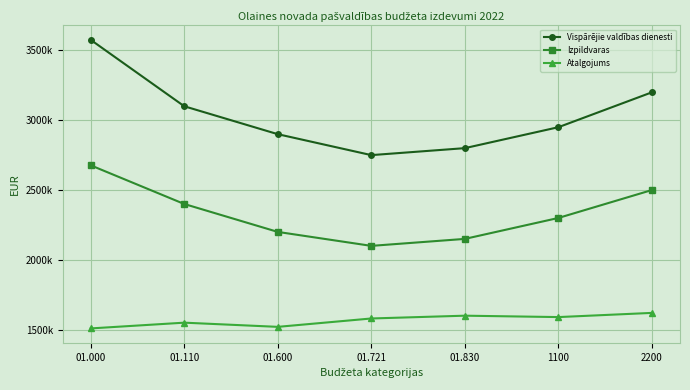

What are all the series names shown in the legend?

Vispārējie valdības dienesti, Izpildvaras, Atalgojums